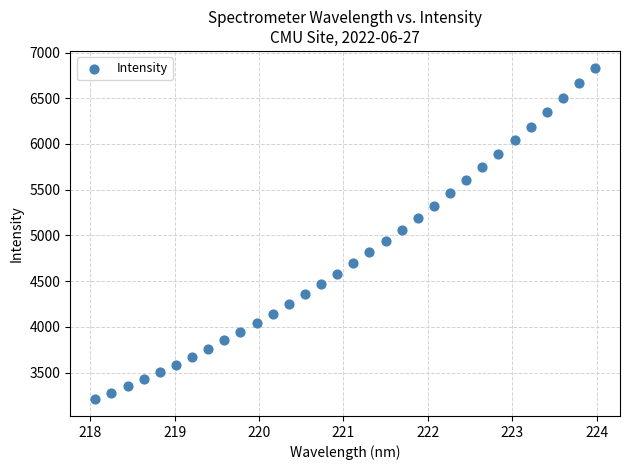

What is the range of X values (max minus min)?

5.9